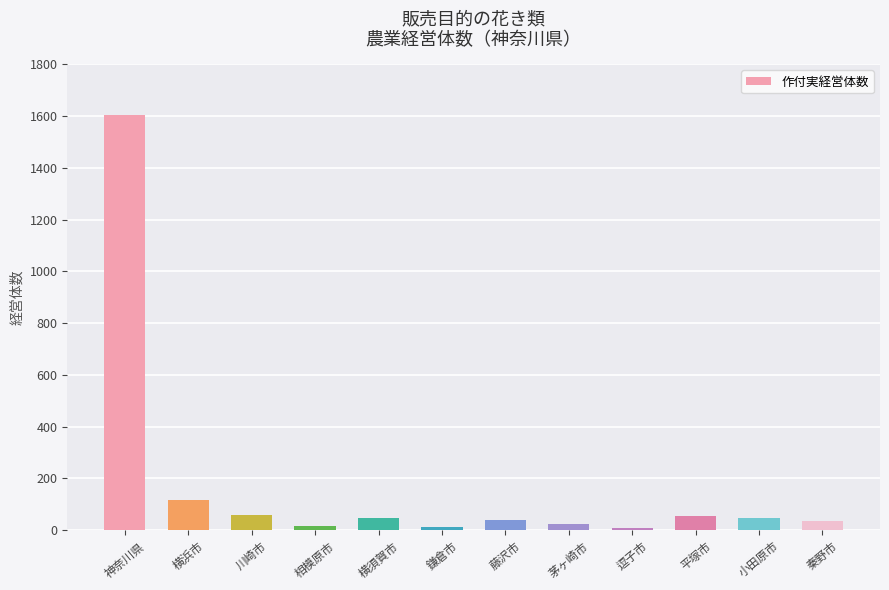

What position from the right is 小田原市?

2